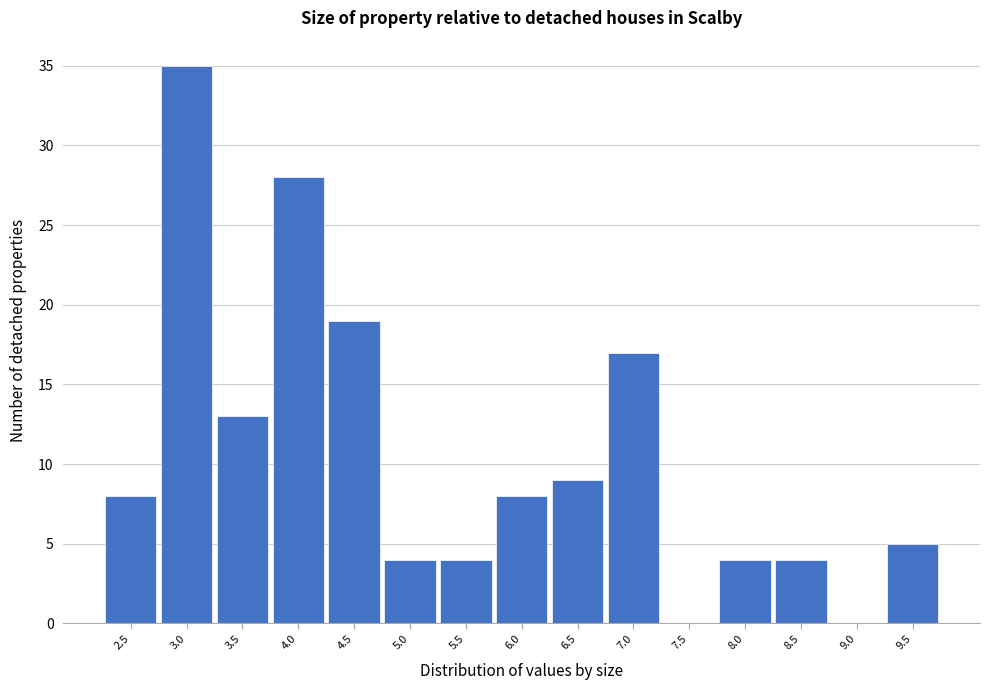

Reading left to right, transcribe all the data shown in this chart.

2.5=8	3.0=35	3.5=13	4.0=28	4.5=19	5.0=4	5.5=4	6.0=8	6.5=9	7.0=17	7.5=0	8.0=4	8.5=4	9.0=0	9.5=5